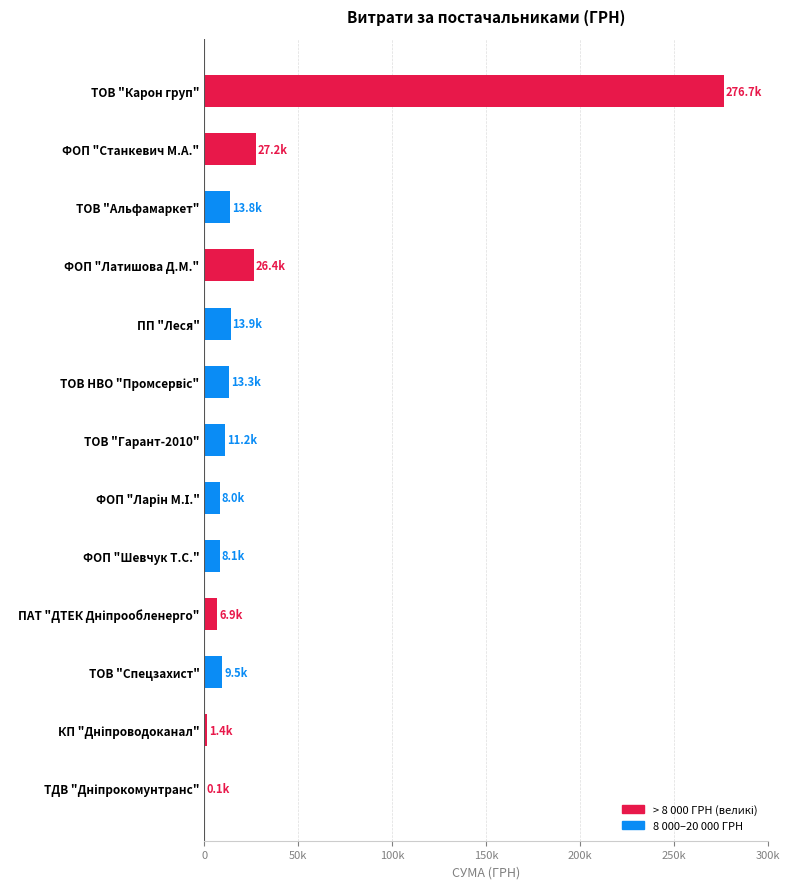

Are the bars horizontal?

Yes